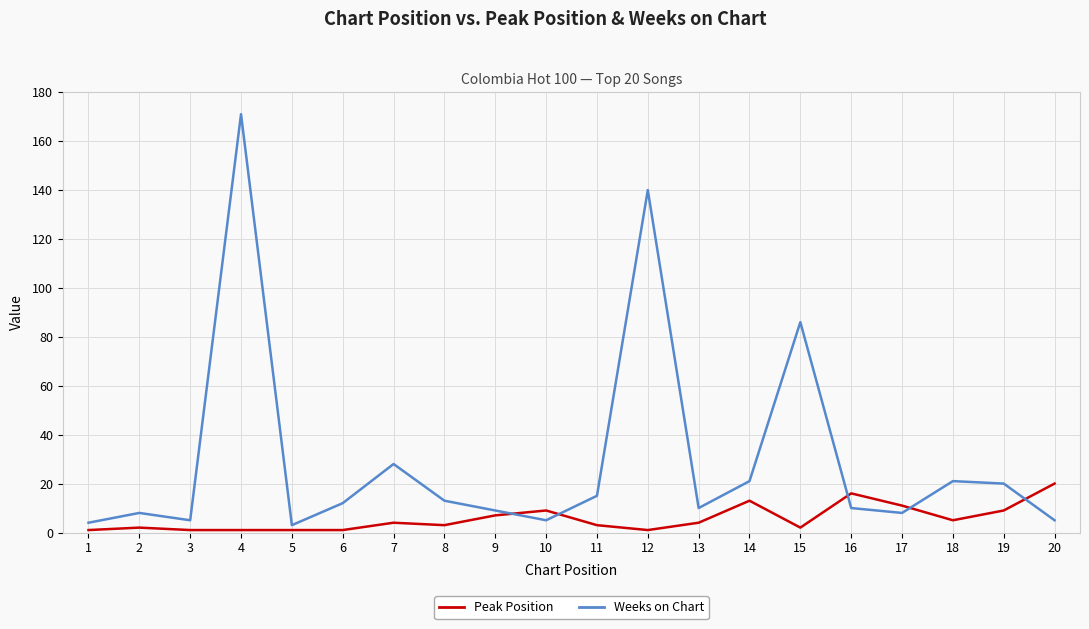

True or false: Weeks on Chart has a value of 260 at 4.

False